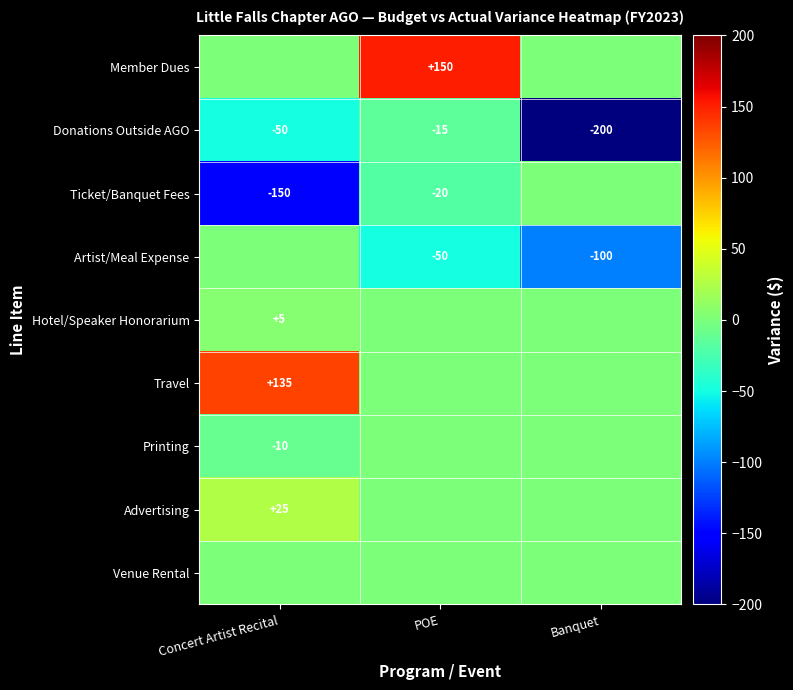

How many values in the Donations Outside AGO series exceed -50?

1